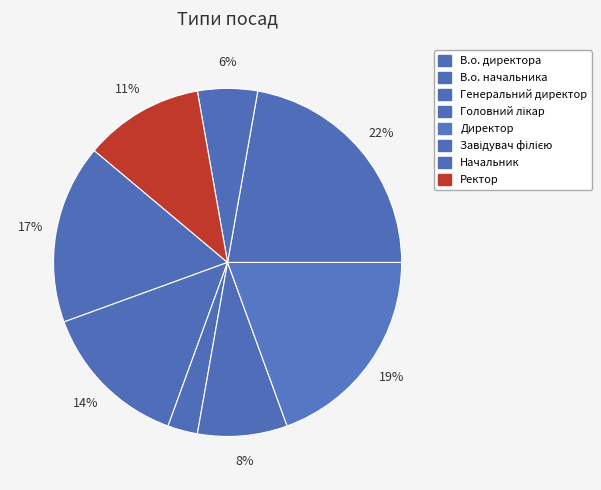

Count the number of slices in the pie.

8